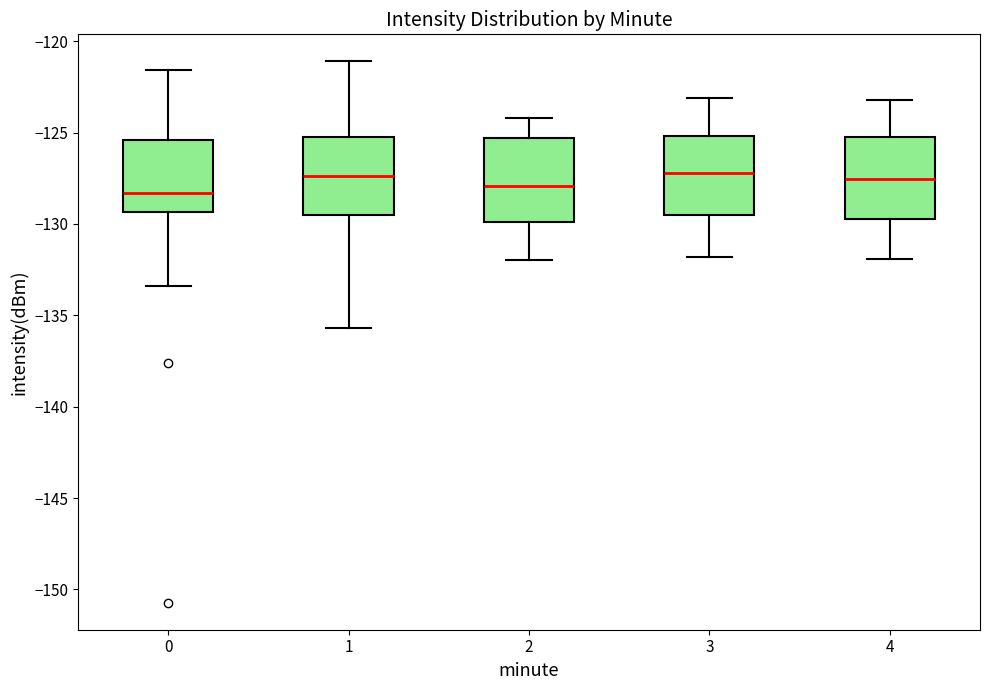

Where does the upper whisker of the box at x = 2 end on the y-axis? The values are not printed on the chart, so give them approximately, as read against the axis.

-124.0